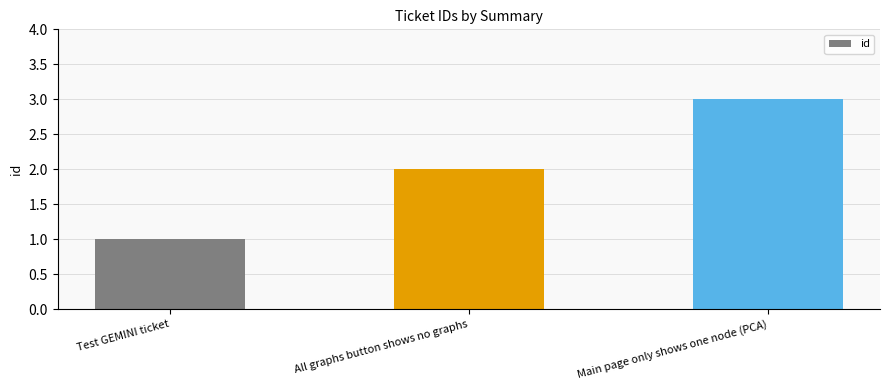

Which category has the highest value across all series?

Main page only shows one node (PCA)